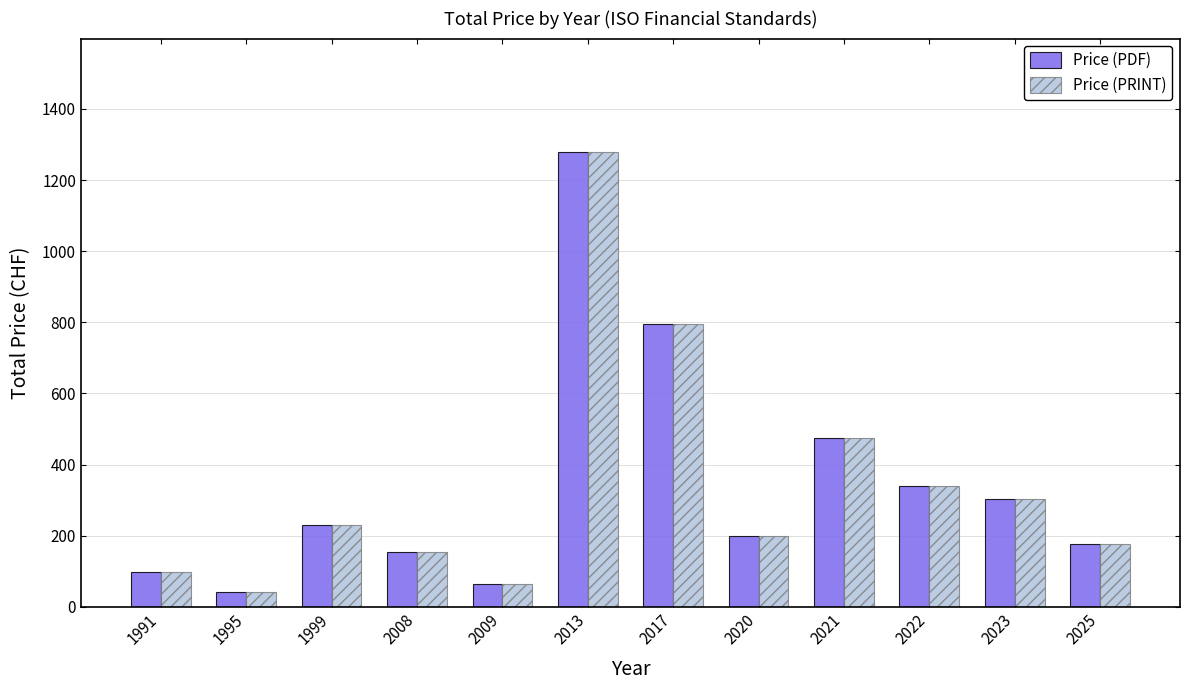

How many categories are shown in the chart?

12